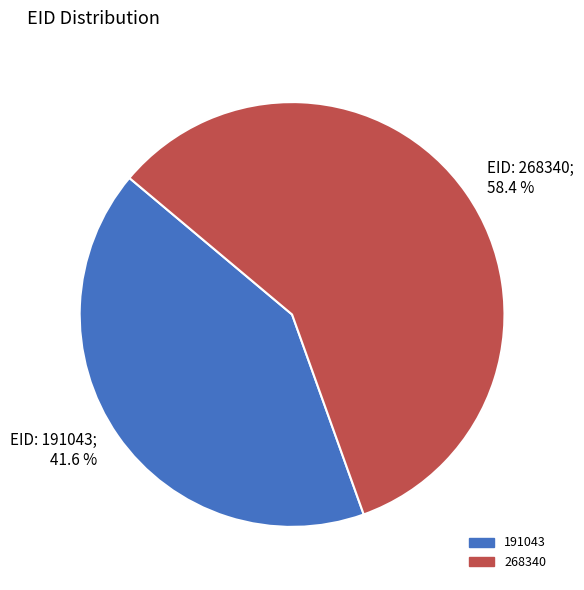

What is the ratio of the value at 268340 to the value at 191043?

1.4